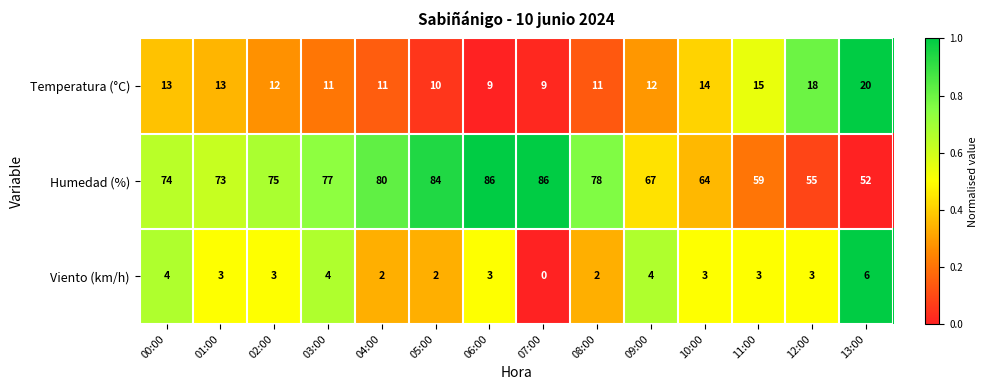

Count the number of categories in the chart.

14